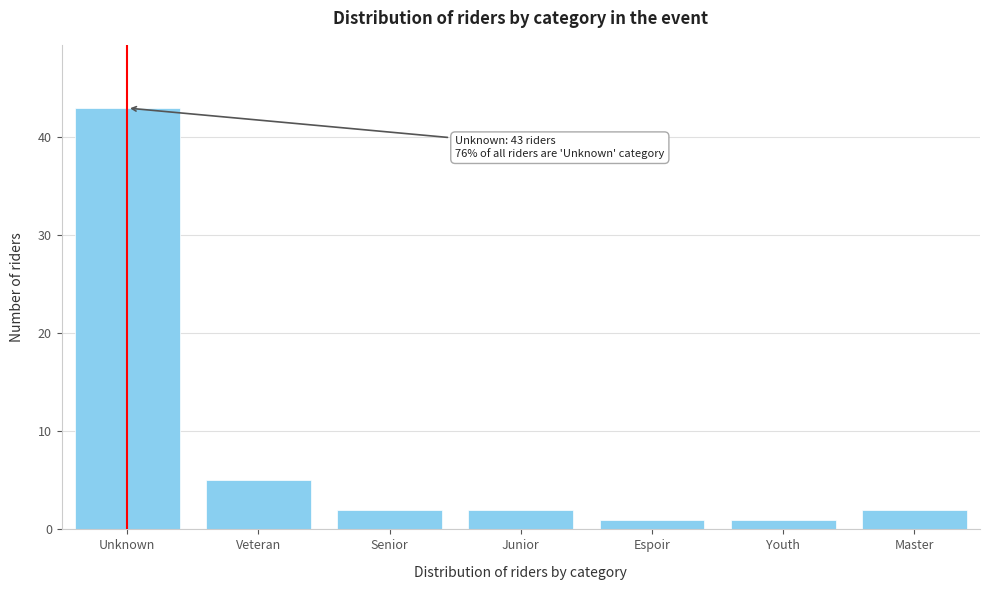

Reading right to left, list all the values displayed in this chart.

2	1	1	2	2	5	43